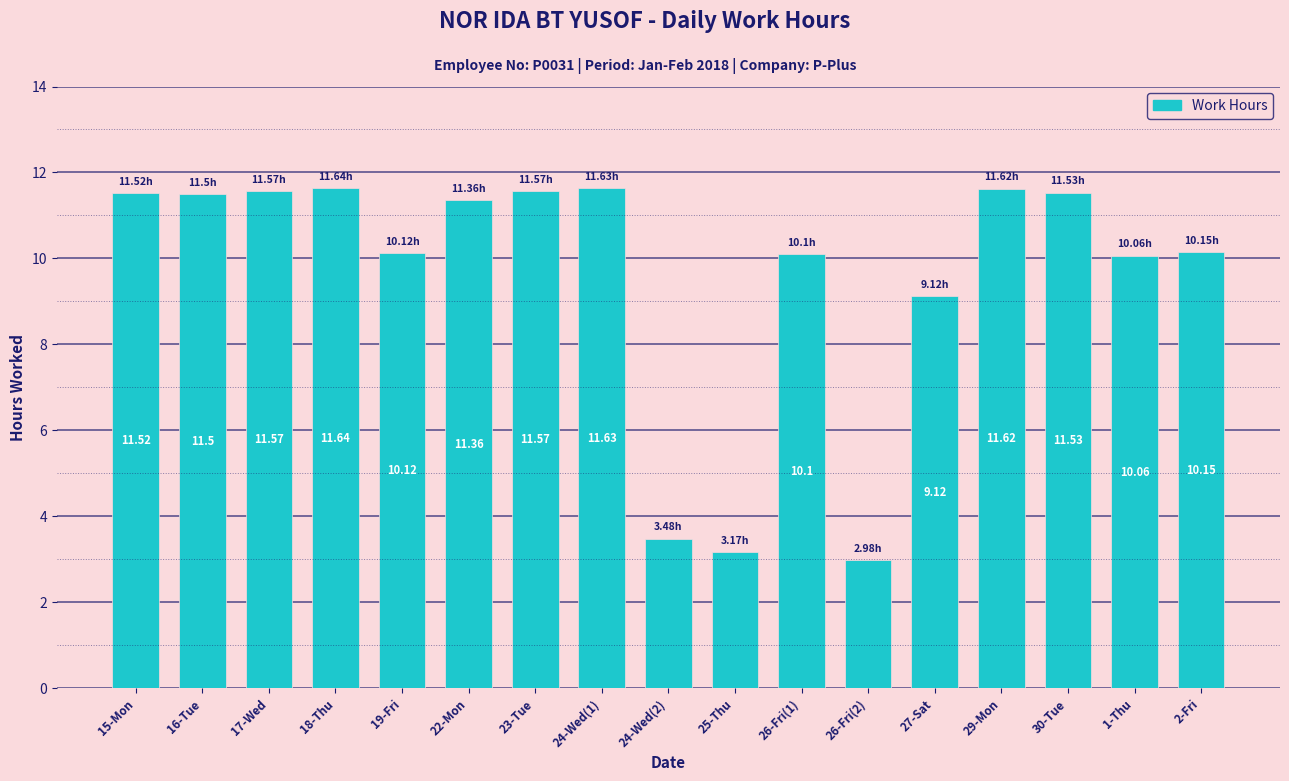

The chart shows a value of 11.6 at 29-Mon. True or false?

True